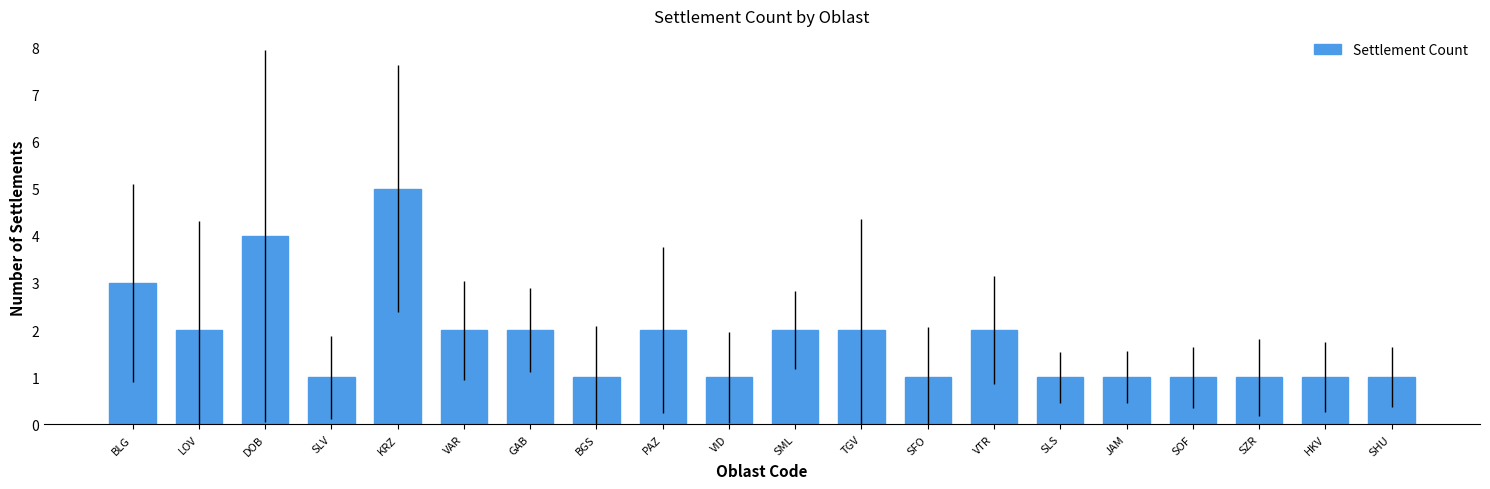

How many categories are shown in the chart?

20